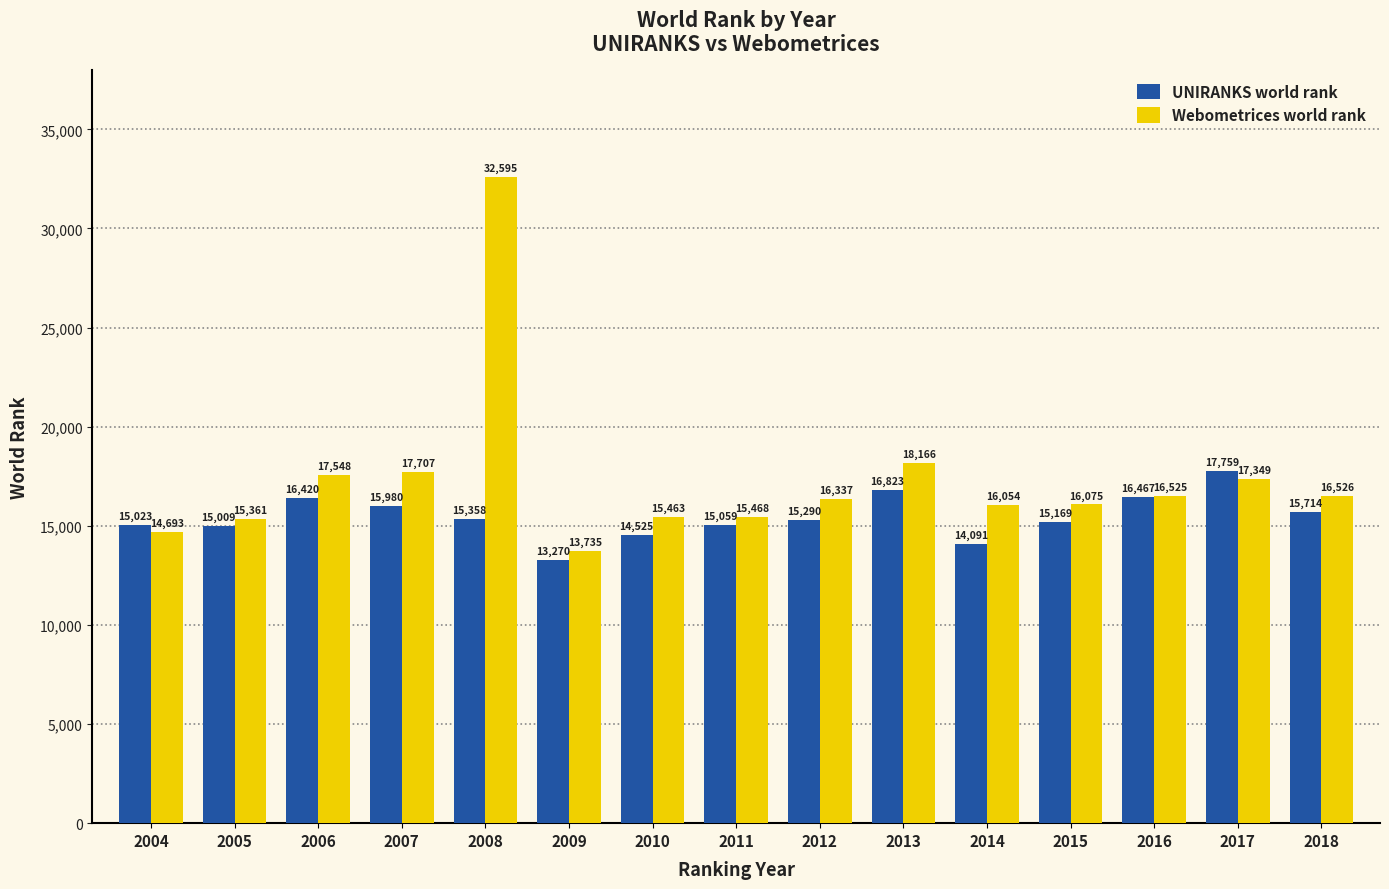

What is the sum of all UNIRANKS world rank values?

231957